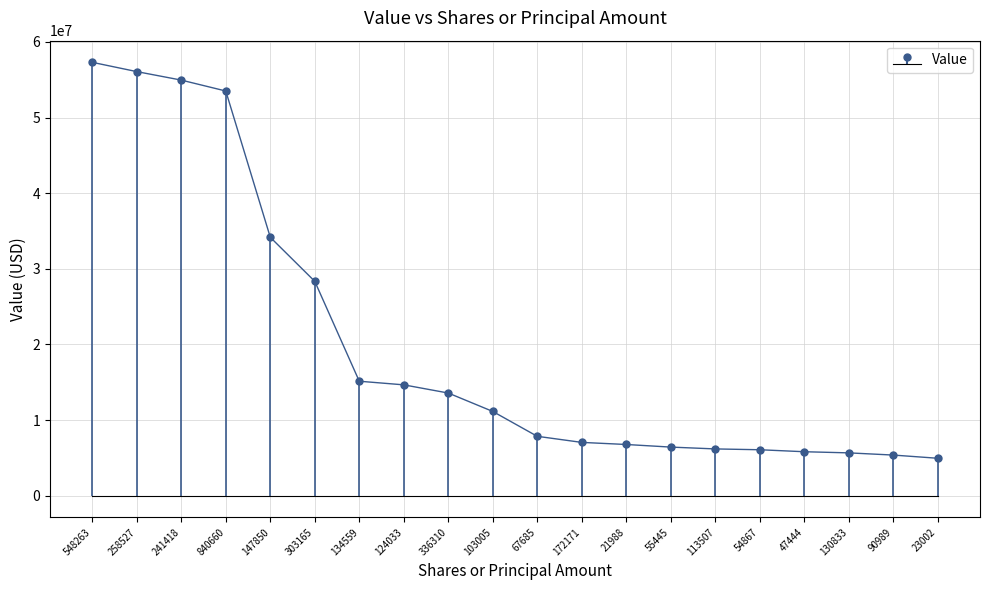

Reading left to right, list all the values displayed in this chart.

548263=57299000	258527=56072000	241418=54949000	840660=53508000	147850=34165000	303165=28340000	134559=15131000	124033=14652000	336310=13570000	103005=11135000	67685=7847000	172171=7042000	21988=6765000	55445=6421000	113507=6179000	54867=6070000	47444=5808000	130833=5657000	90989=5367000	23002=4944000